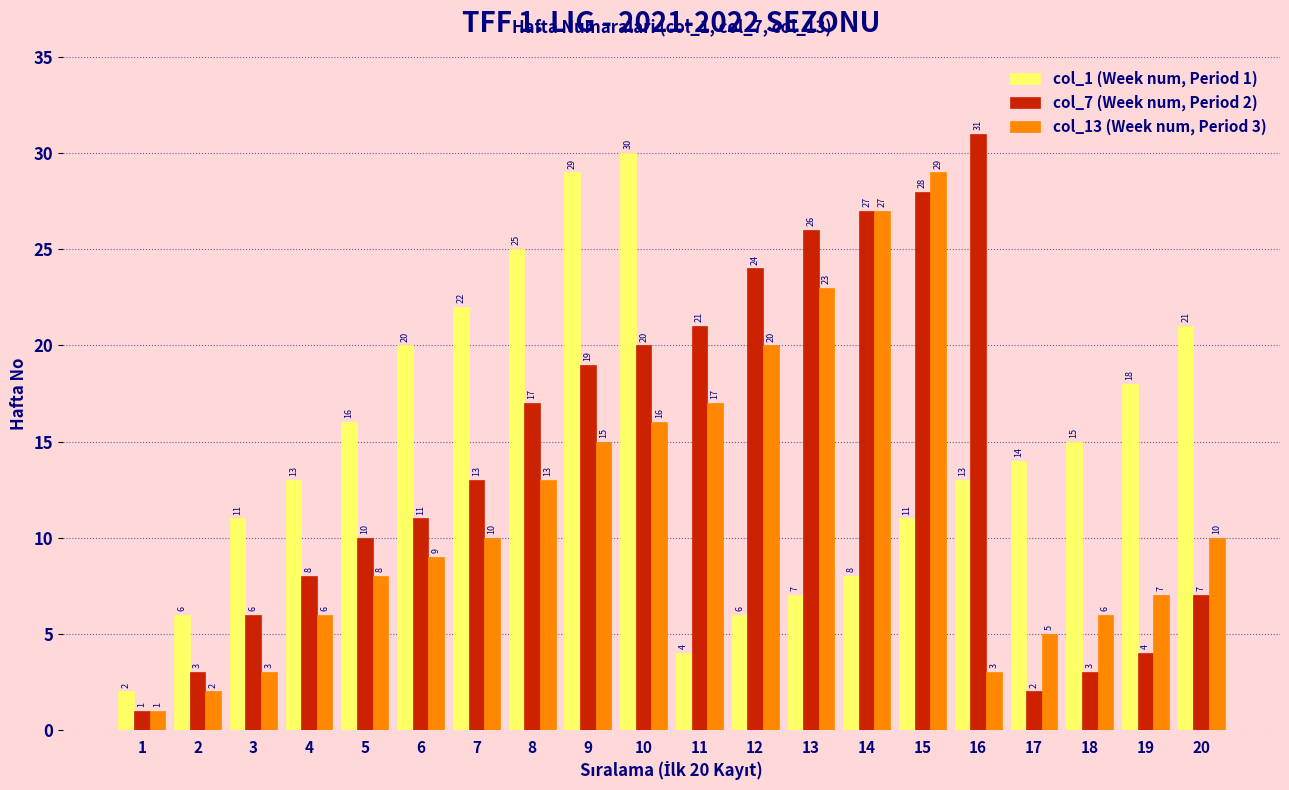

The value of col_1 (Week num, Period 1) at 11 is 2. True or false?

False